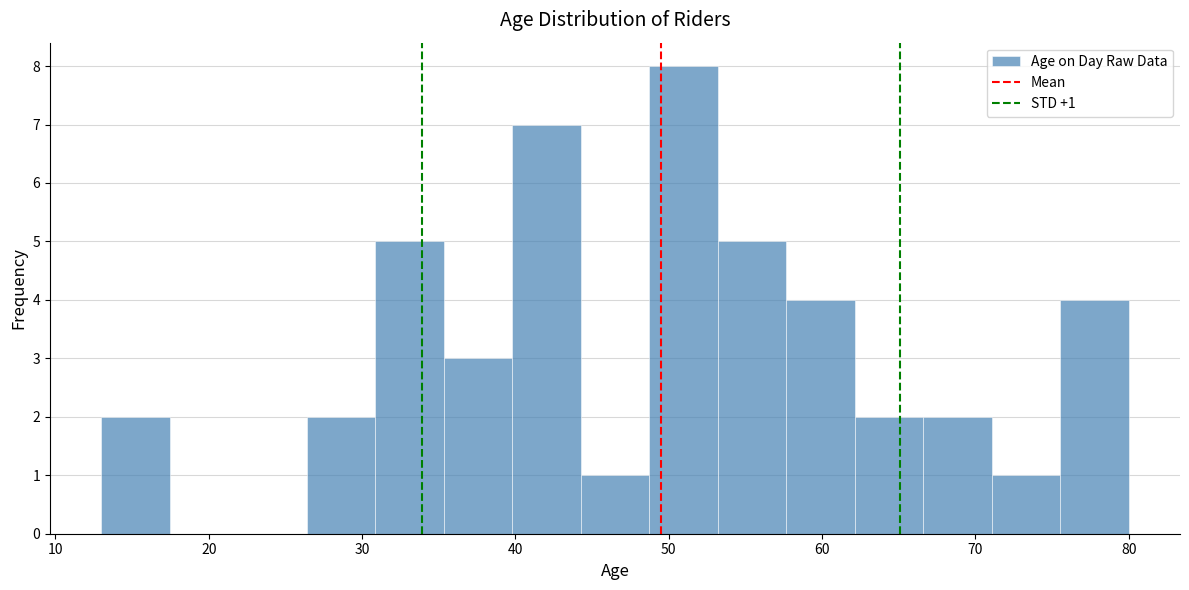

Over which range of the x-axis is the bar tallest?

49 to 53